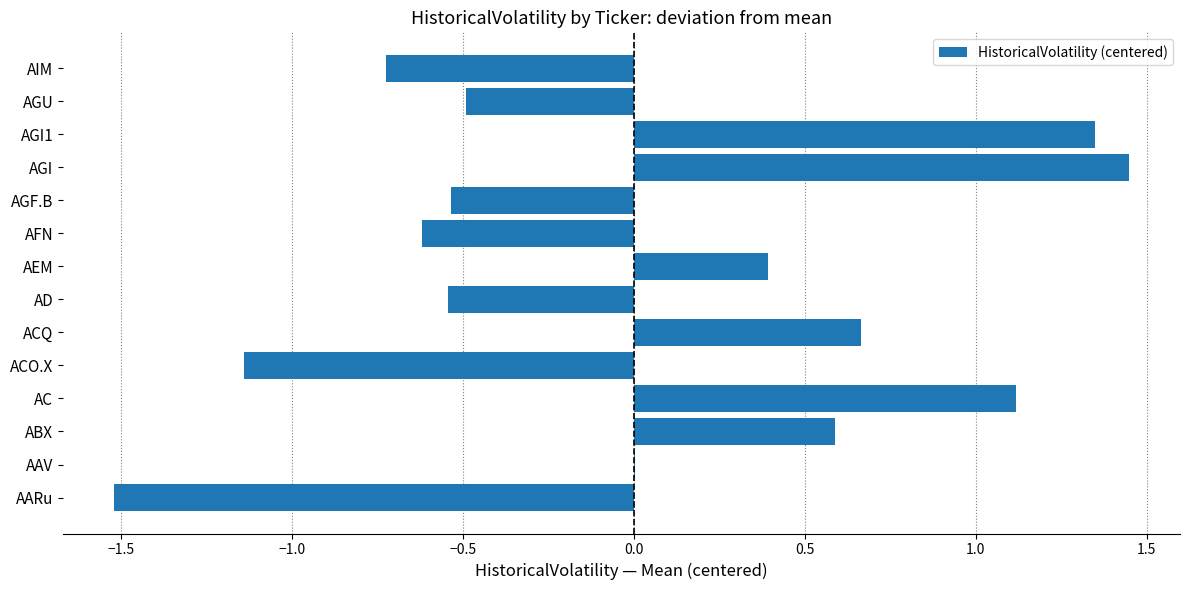

How many data points does each series have?

14